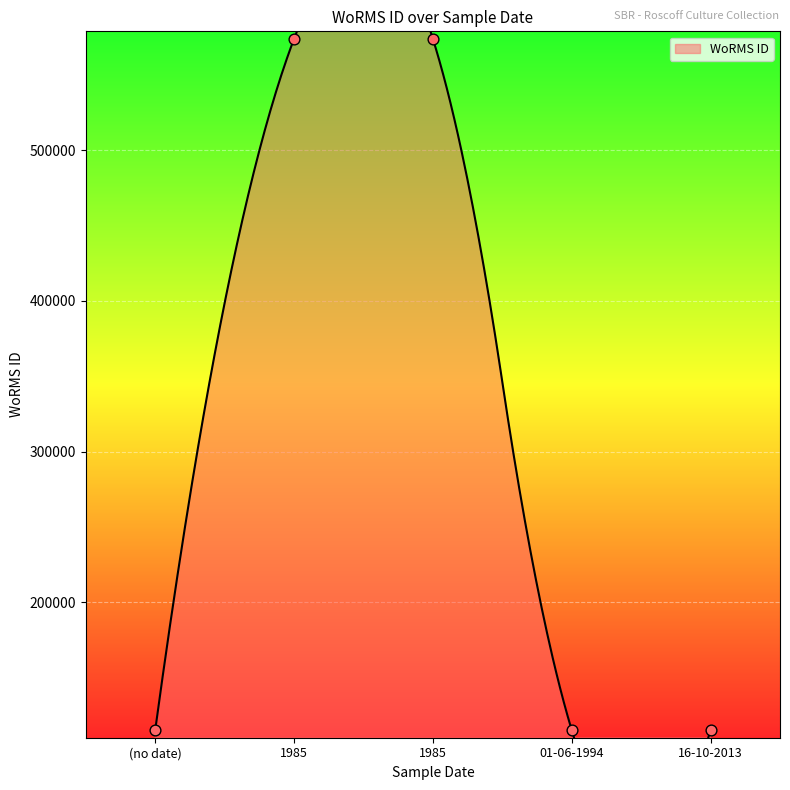

Between 01-06-1994 and 16-10-2013, which is larger?

01-06-1994